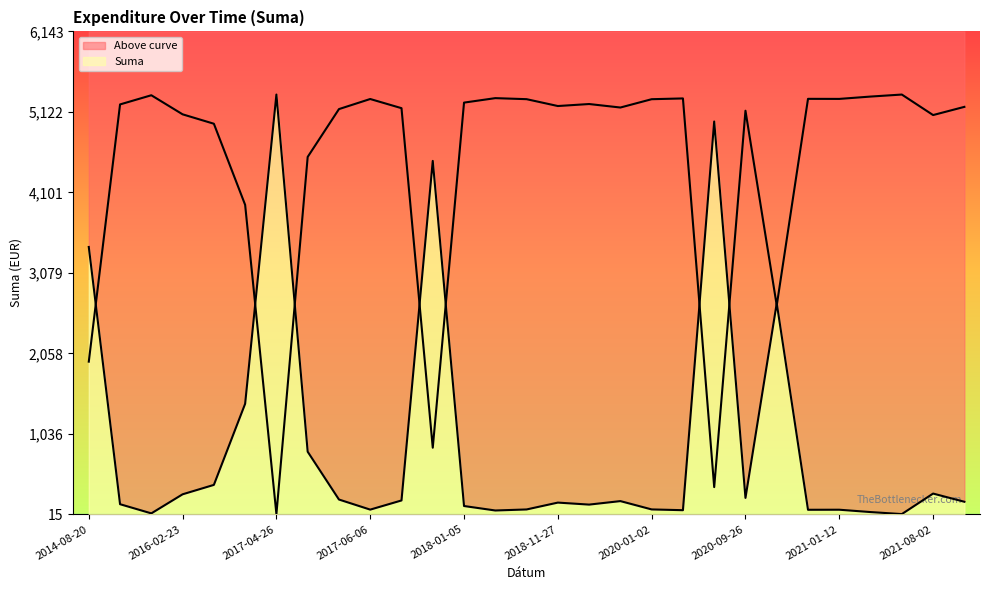

What is the average value?

905.4